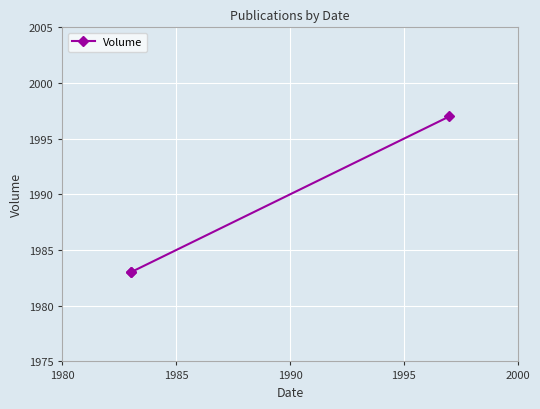

Is this an area chart (filled region under the line)?

No